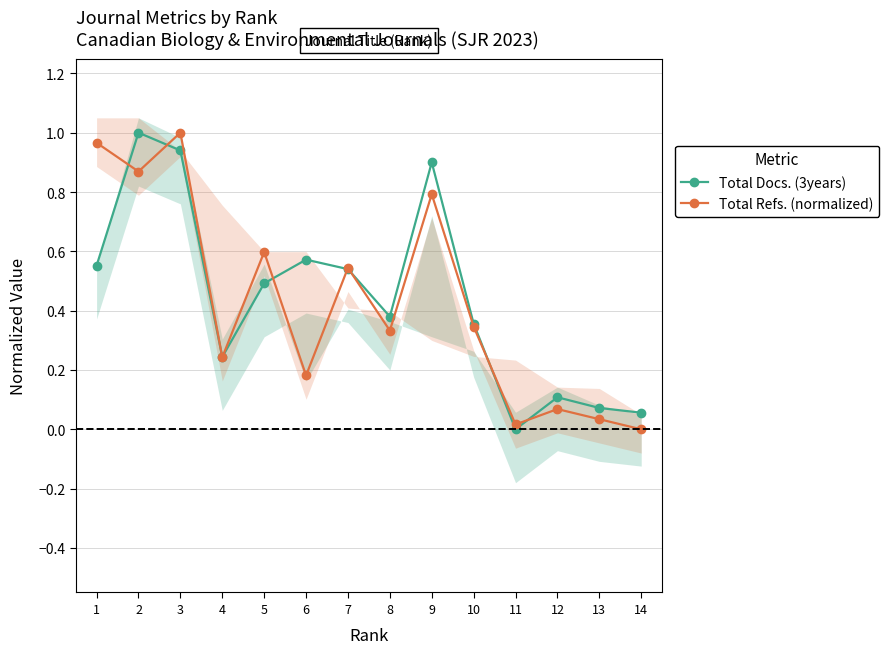

Which series has the widest spread of values?

Total Docs. (3years)